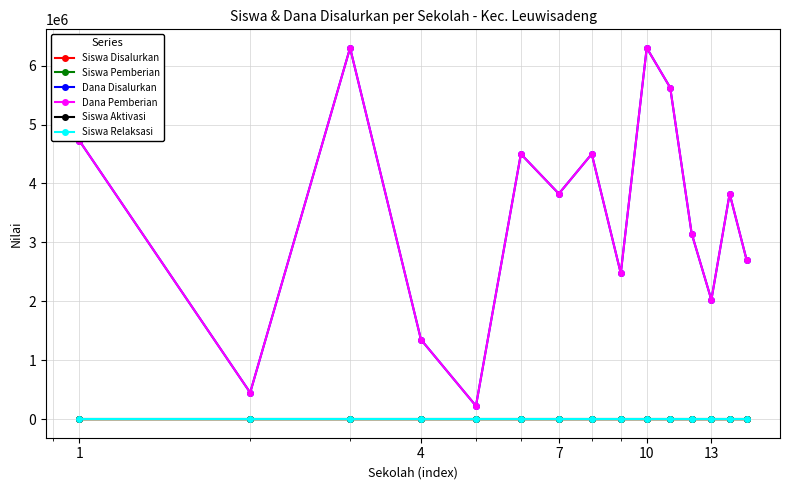

Is this an area chart (filled region under the line)?

No